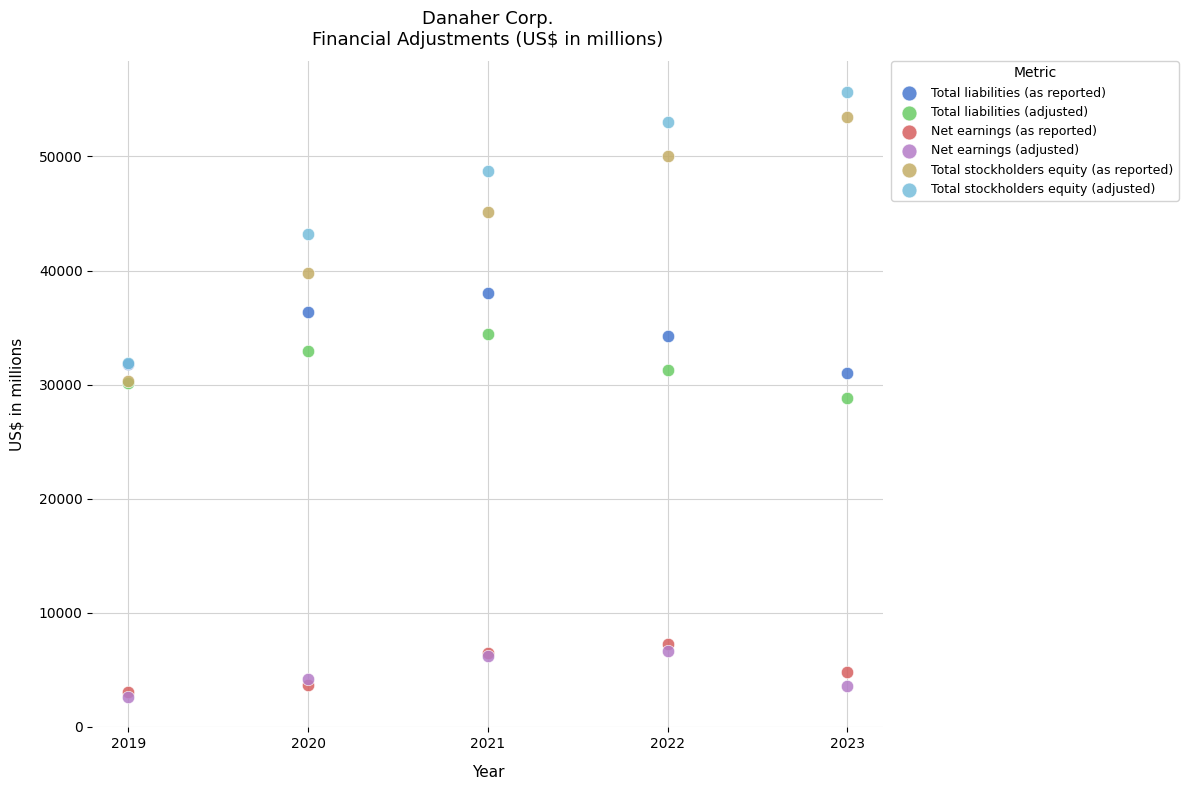

What are all the series names shown in the legend?

Total liabilities (as reported), Total liabilities (adjusted), Net earnings (as reported), Net earnings (adjusted), Total stockholders equity (as reported), Total stockholders equity (adjusted)